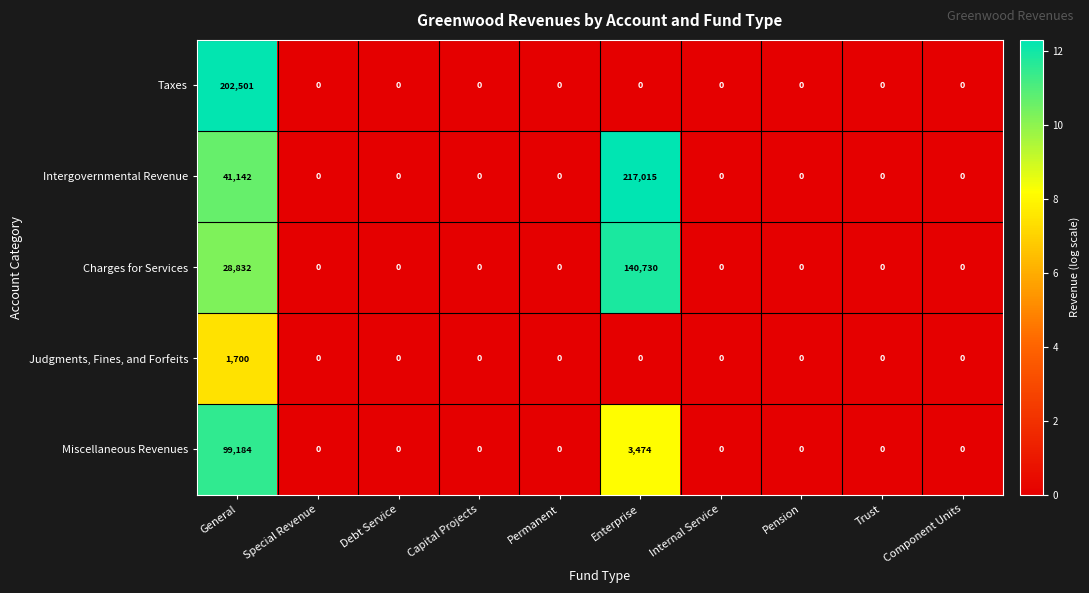

What is the average value of the Intergovernmental Revenue series?

25816